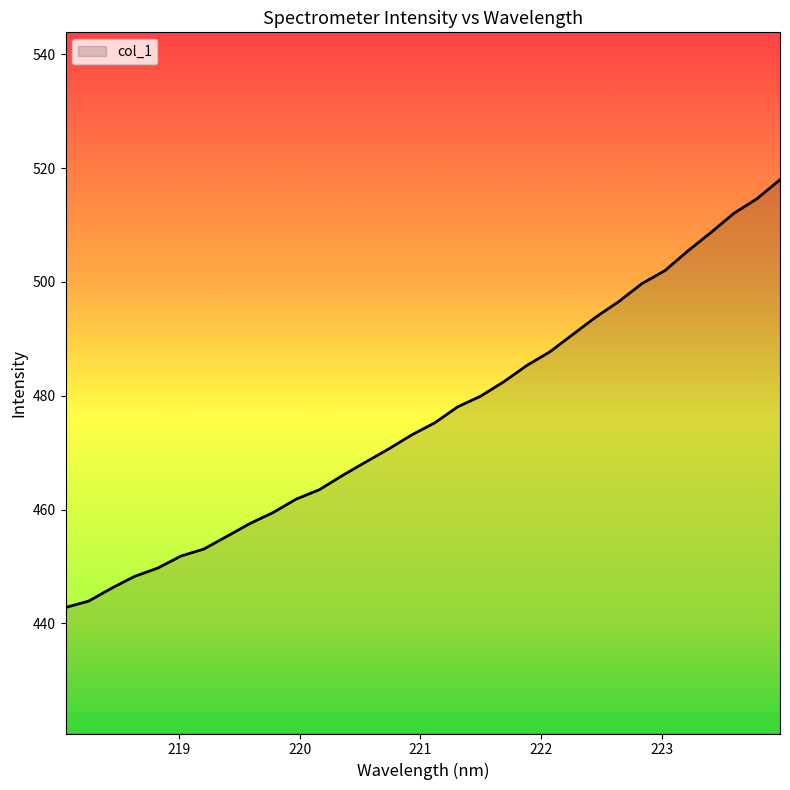

What is the greatest value displayed?

518.0